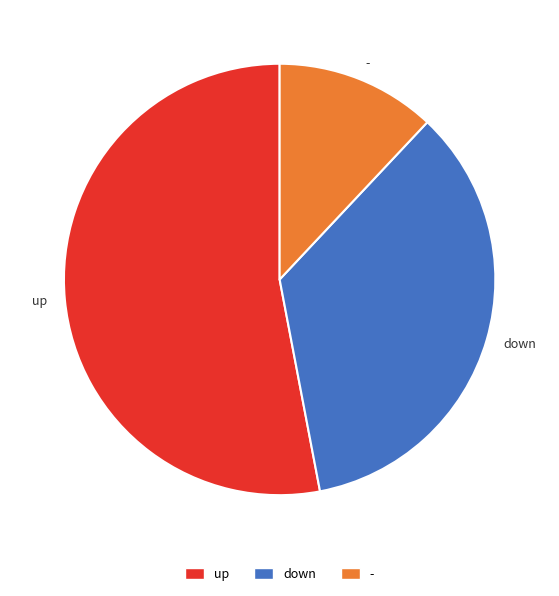

Which slice is the largest?

up